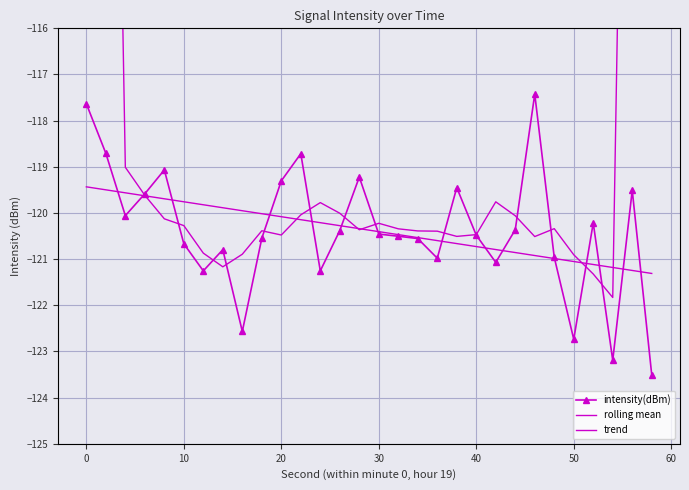

What are all the series names shown in the legend?

intensity(dBm), rolling mean, trend